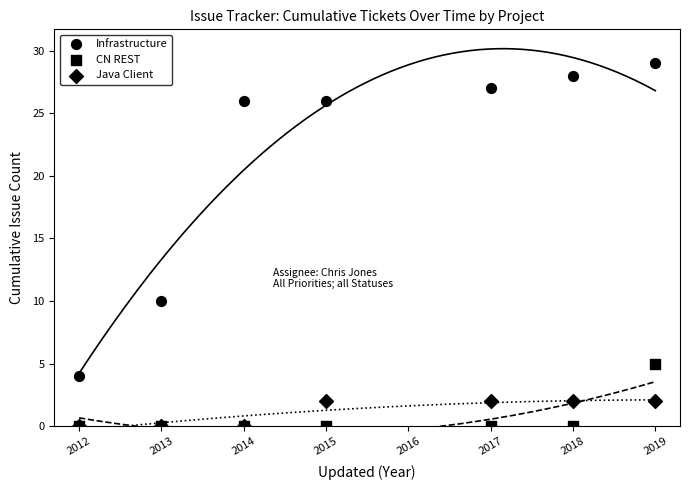

Which series contains the highest Y value?

Infrastructure